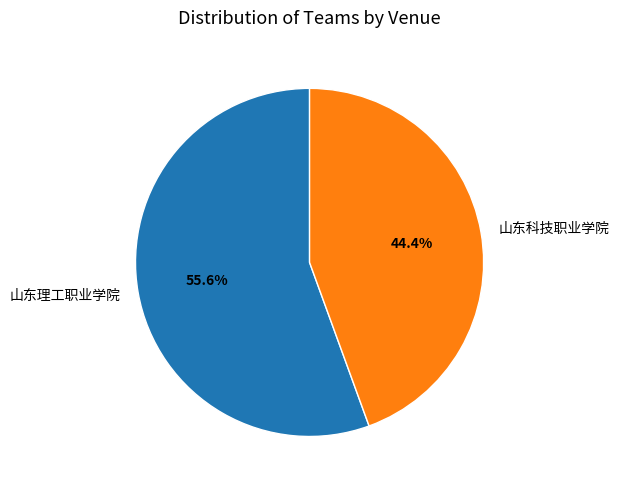

Which has a higher value, 山东科技职业学院 or 山东理工职业学院?

山东理工职业学院